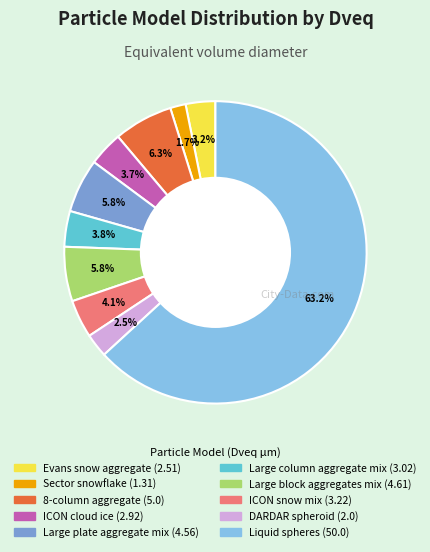

Combined, do 8-column aggregate and ICON cloud ice account for over 50%?

No